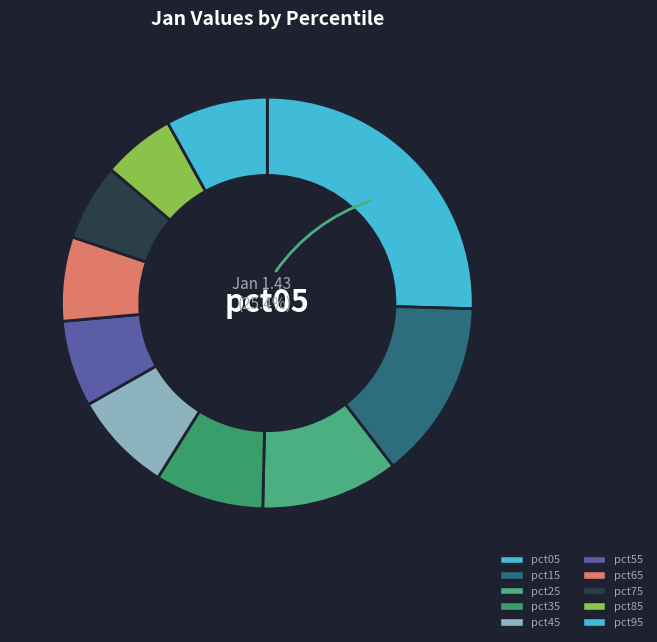

Is the sum of pct85 and pct95 greater than half?

No